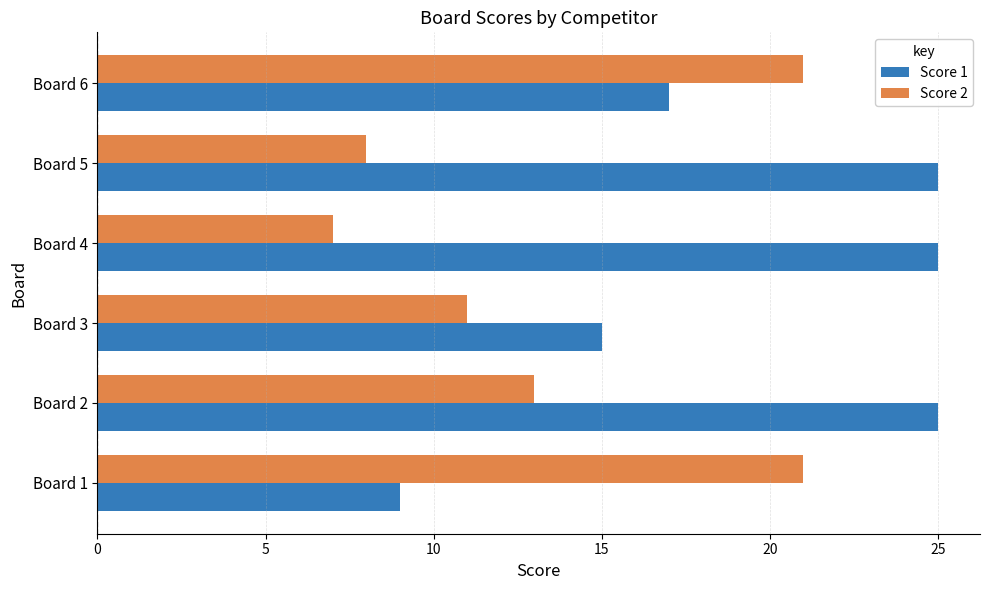

What is the average value of the Score 2 series?

14